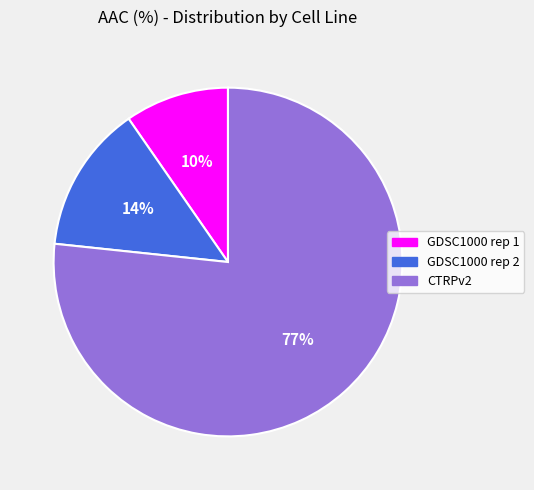

Which slice represents more than half of the pie?

CTRPv2